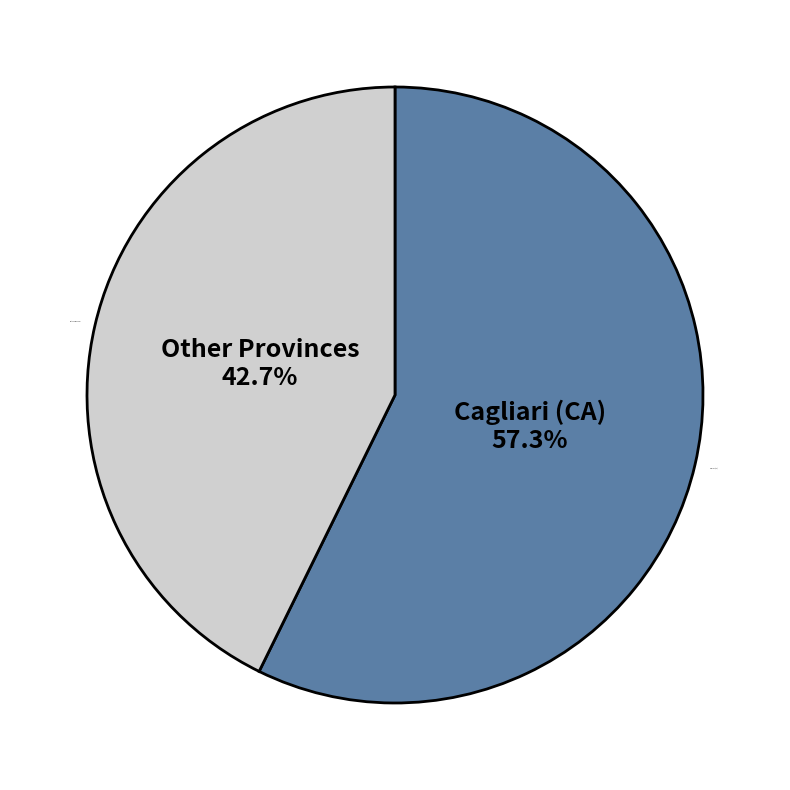

To the nearest percent, what is the average slice percentage?

50%